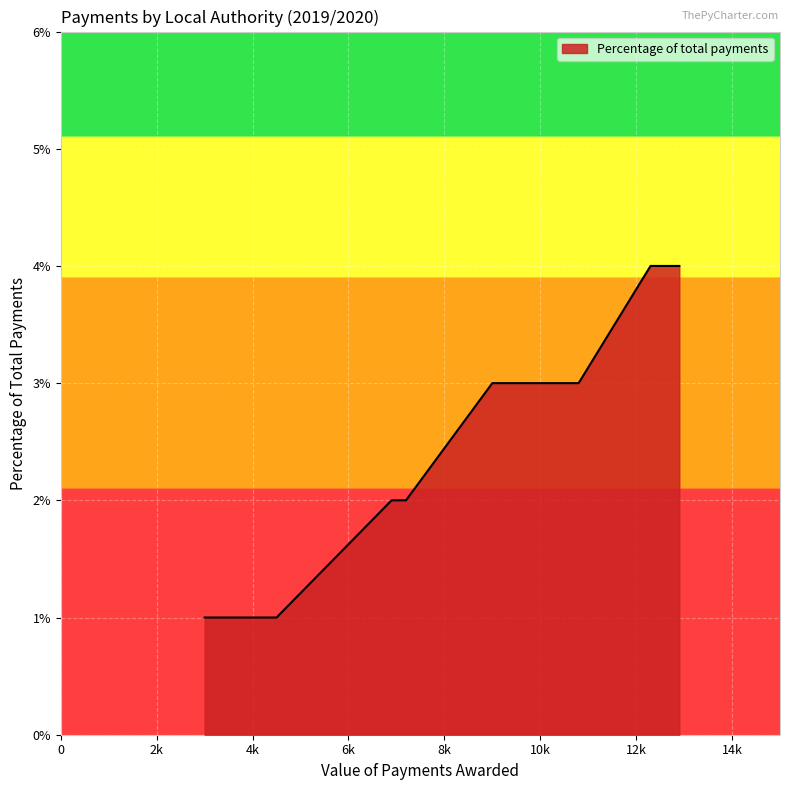

Is this an area chart (filled region under the line)?

Yes